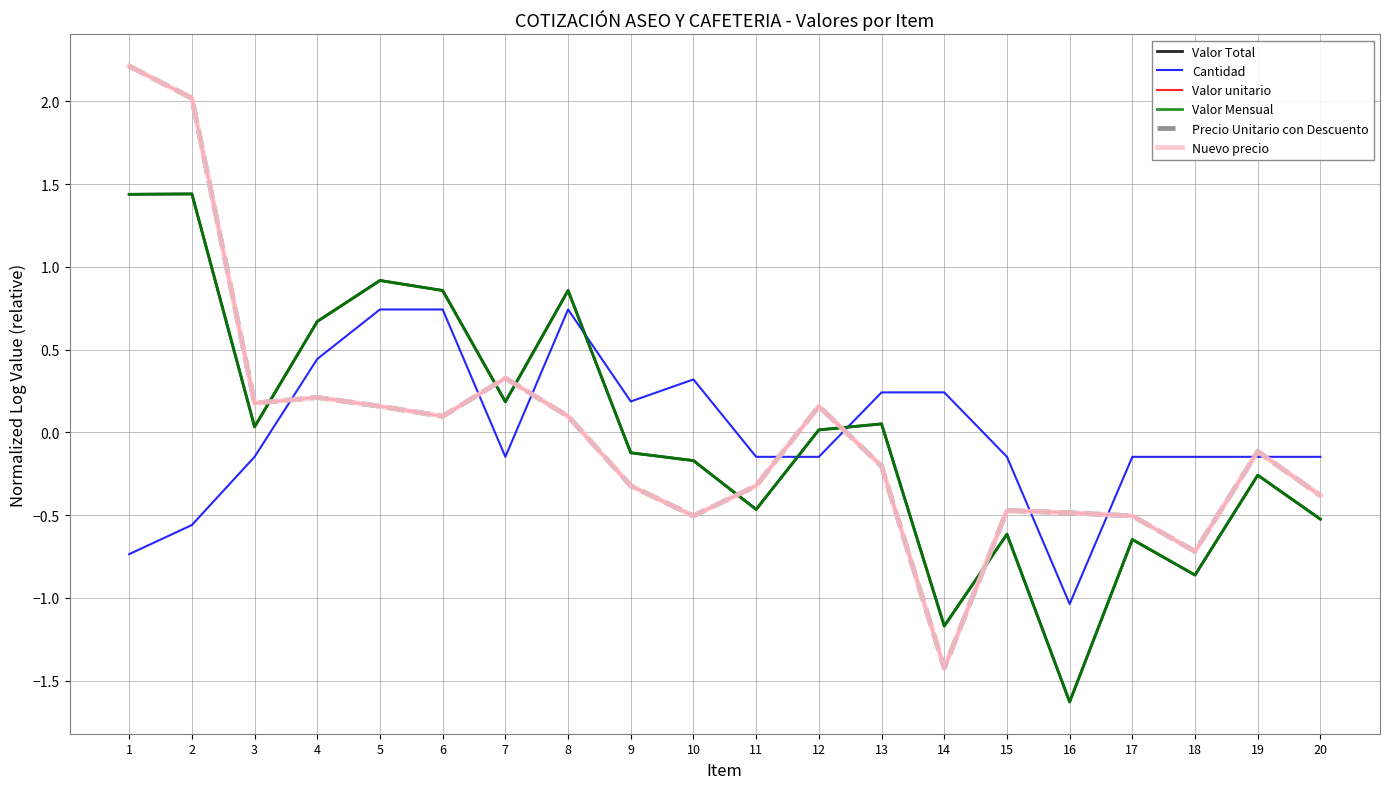

Does the chart display data point markers on the line(s)?

No